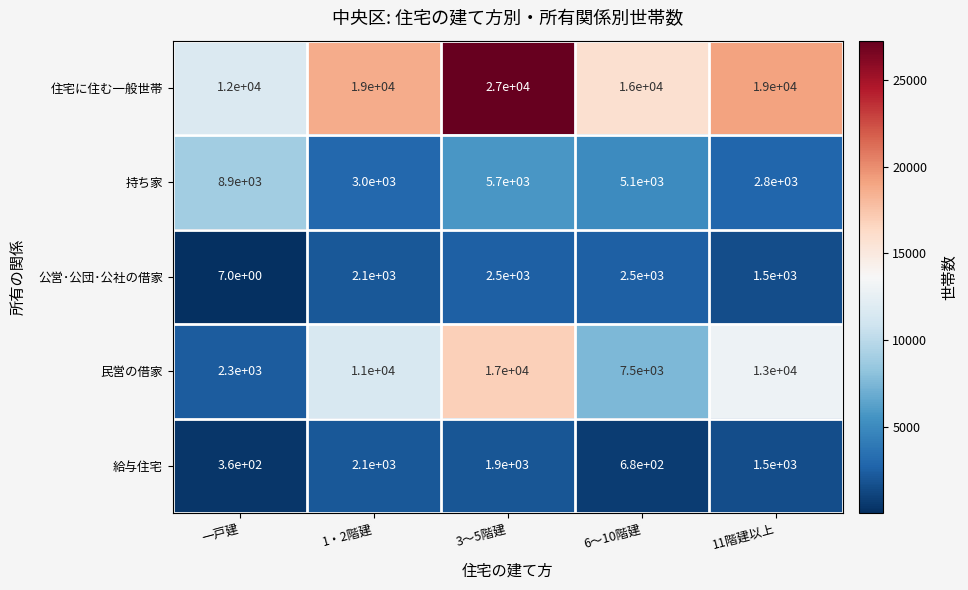

What is the maximum value shown in the chart?

27000